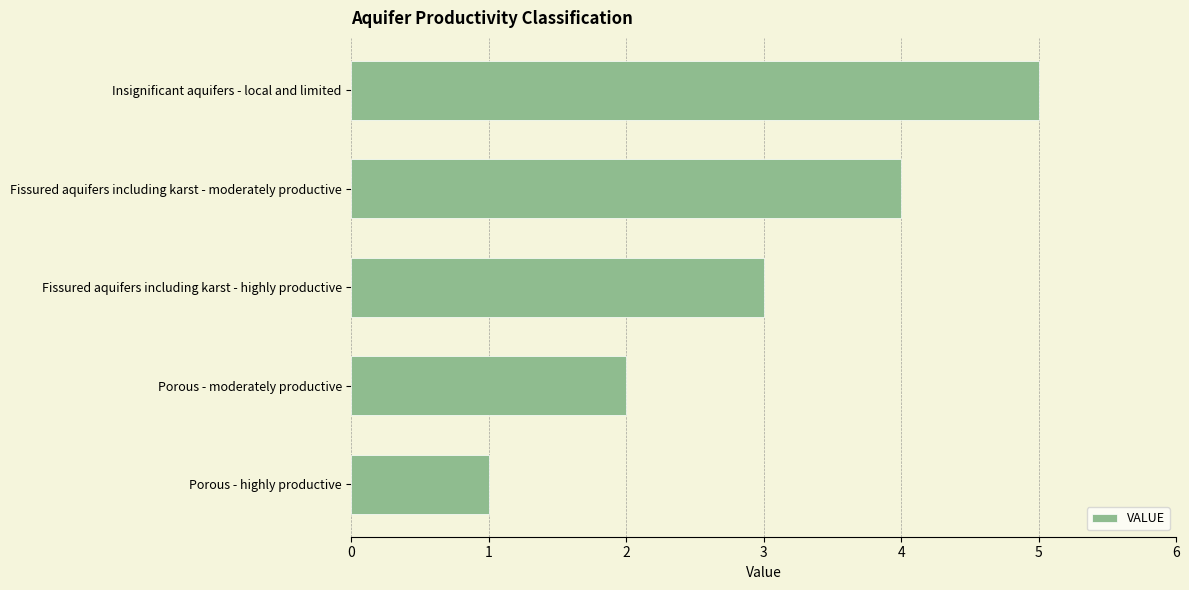

True or false: the data shows 5 at Fissured aquifers including karst - highly productive.

False